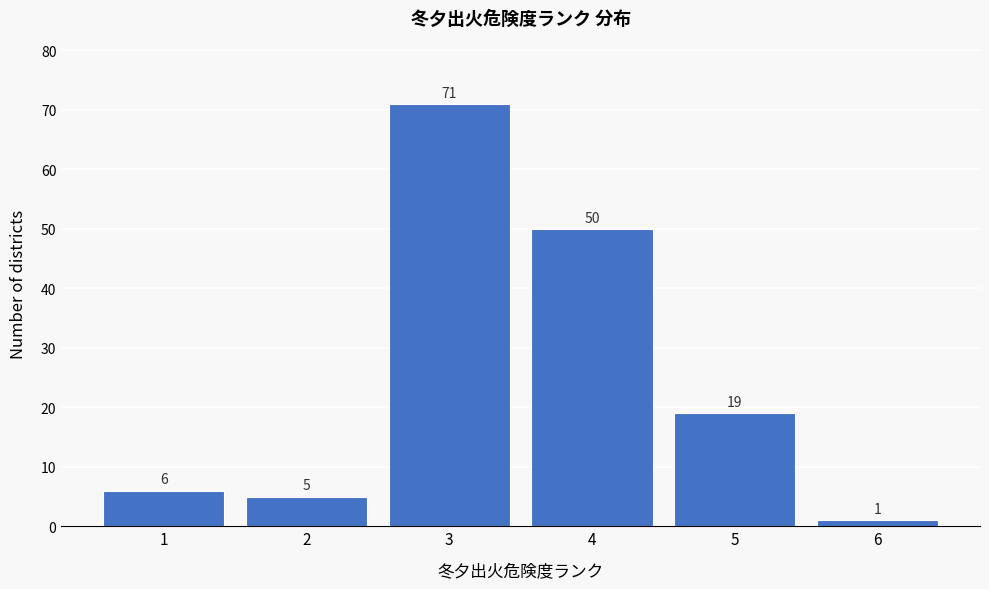

Reading left to right, transcribe all the data shown in this chart.

6	5	71	50	19	1